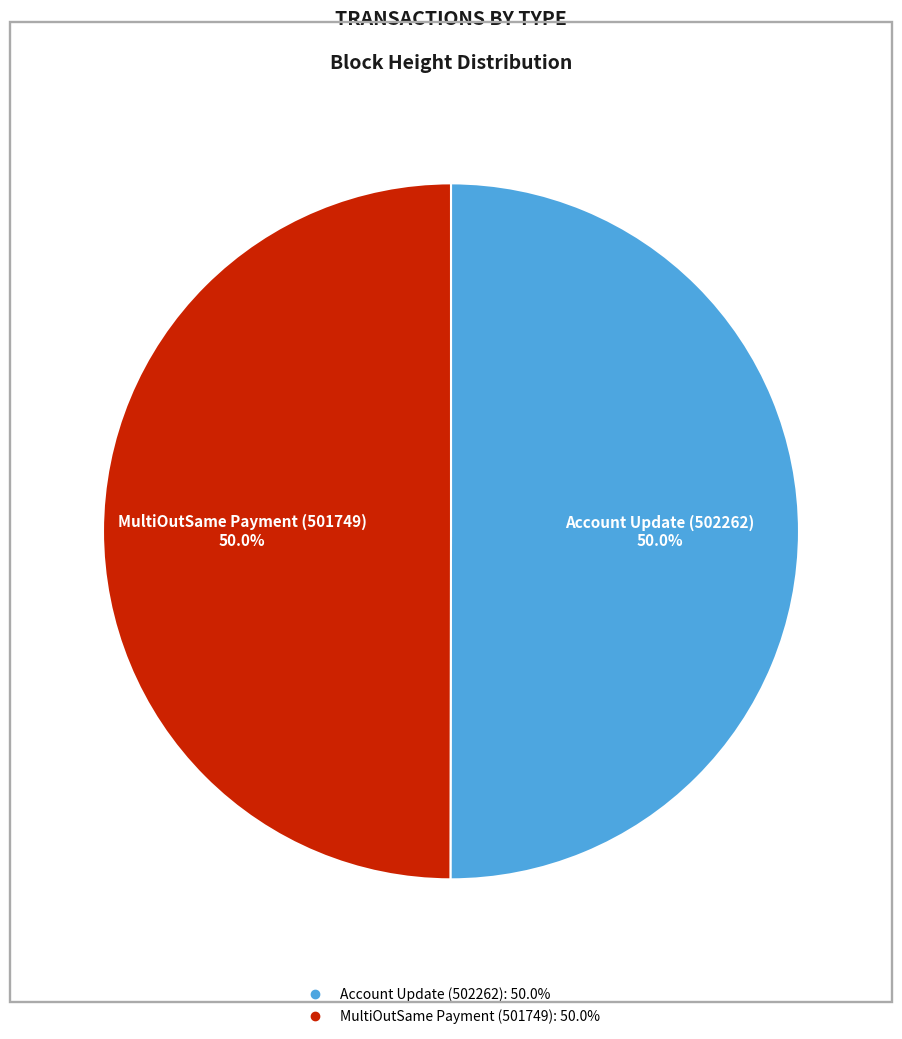

To the nearest percent, what is the average slice percentage?

50%